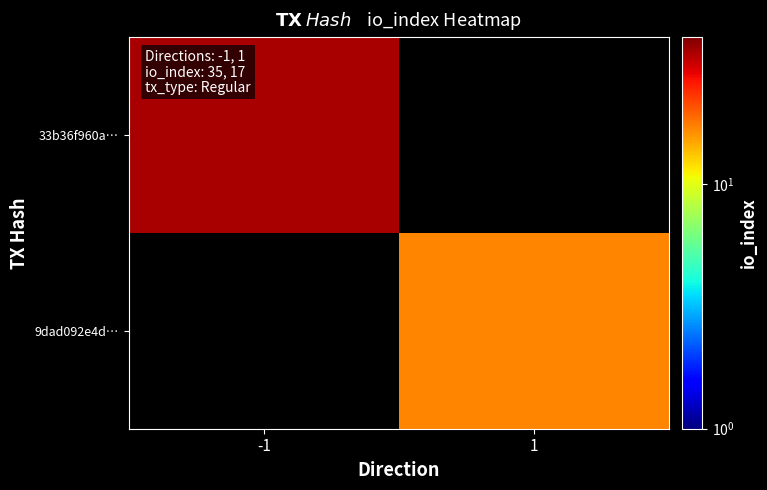

What is the maximum value shown in the chart?

35.0